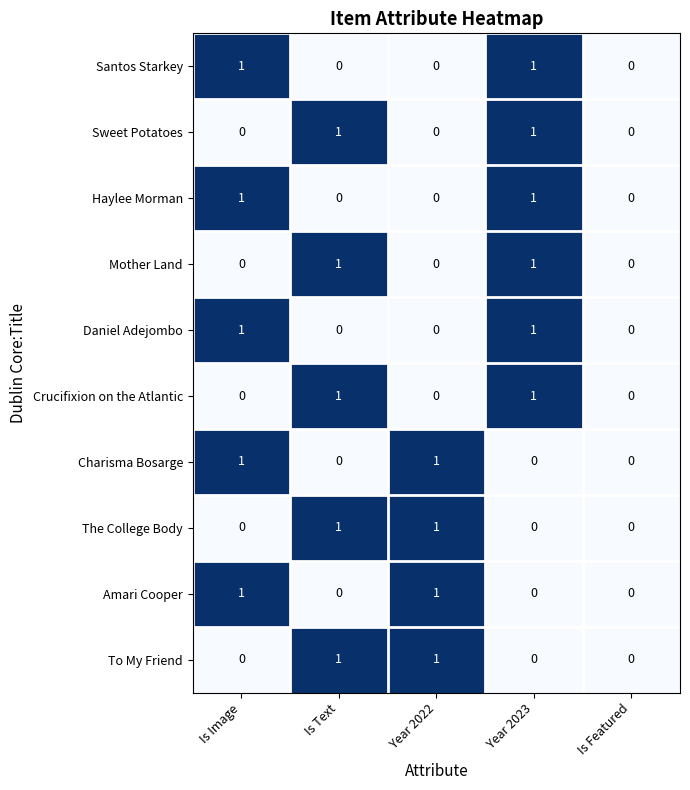

How many distinct data groups are displayed?

10